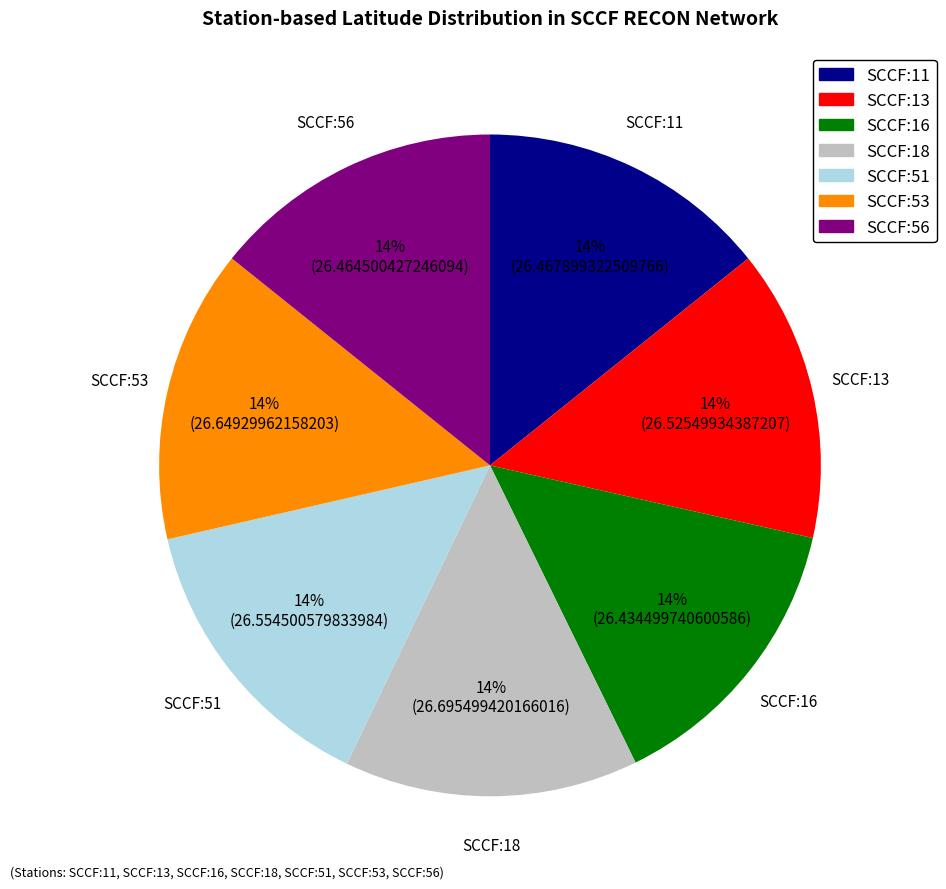

To the nearest percent, what percentage of the pie is SCCF:51?

14%